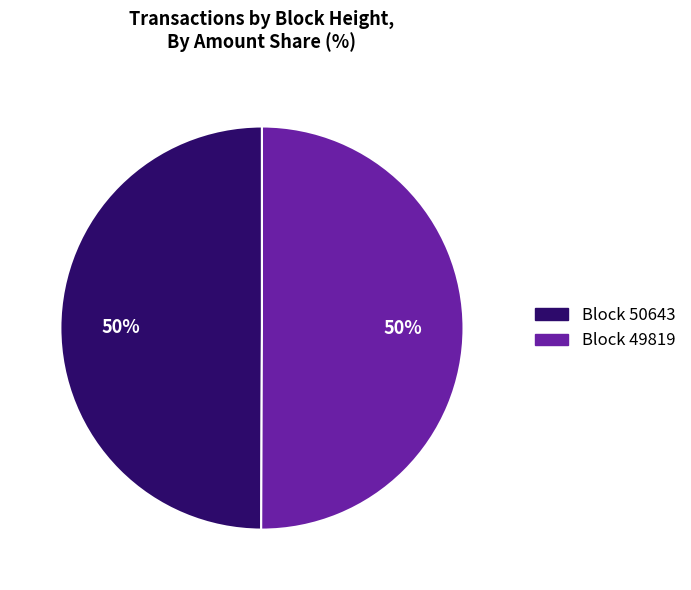

To the nearest percent, what is the average slice percentage?

50%